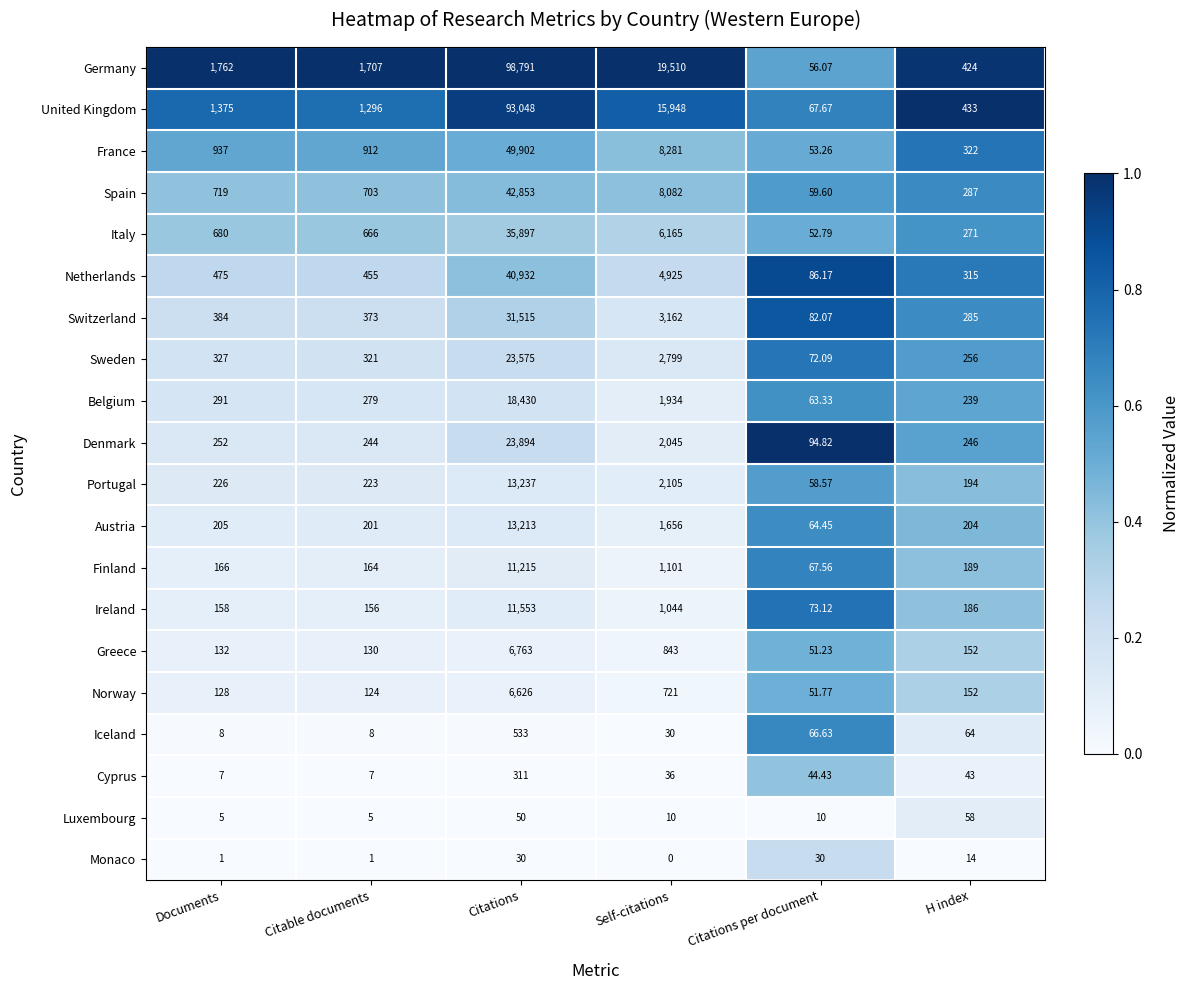

Between Documents and H index, which series saw the biggest shift?

Germany